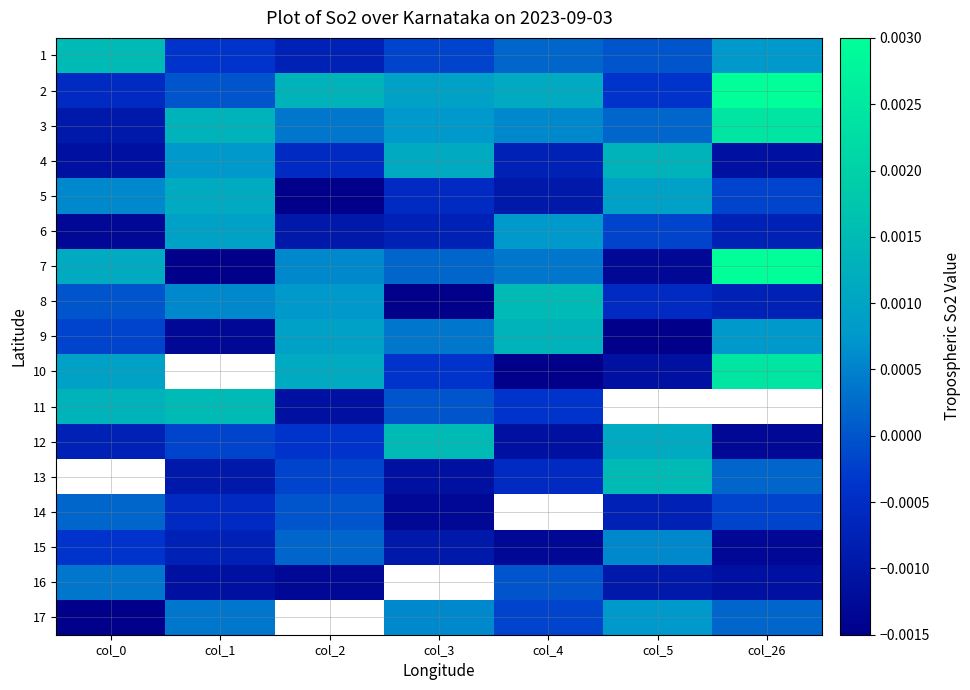

Count the 16 values in the range 0 to 1.

2